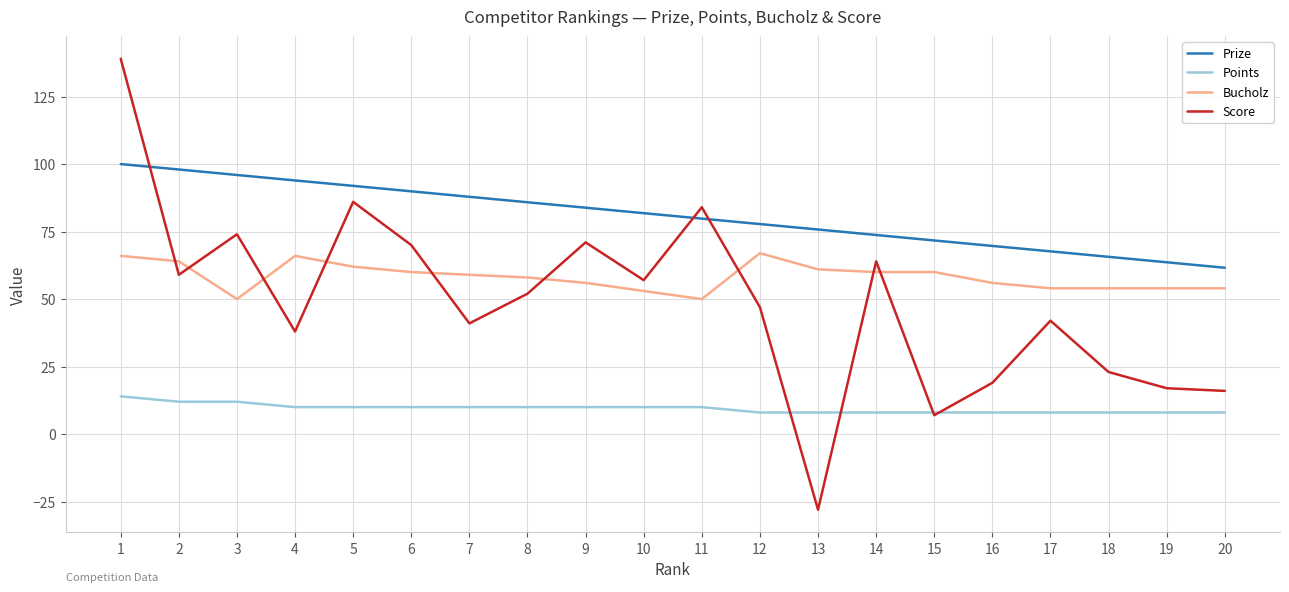

What is the lowest value of the Prize series?

61.6